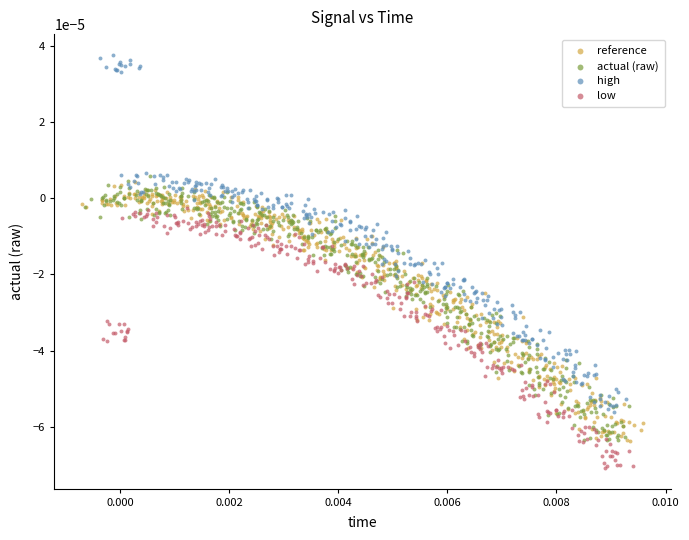

Which series contains the highest Y value?

high